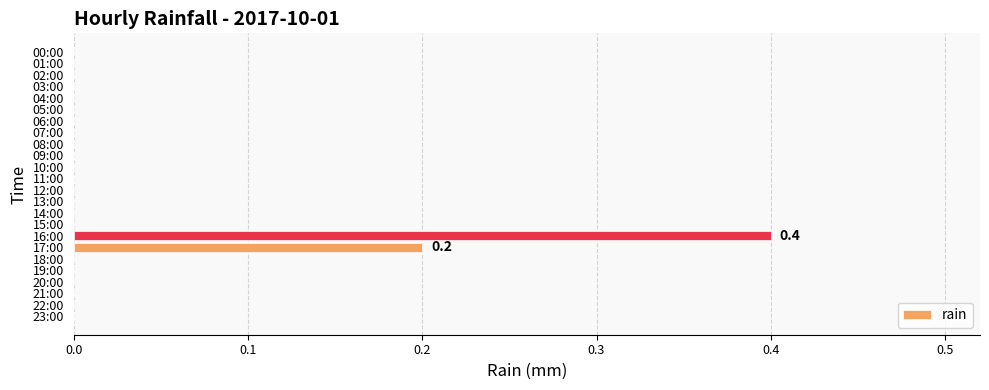

The chart shows a value of -0.2 at 04:00. True or false?

False